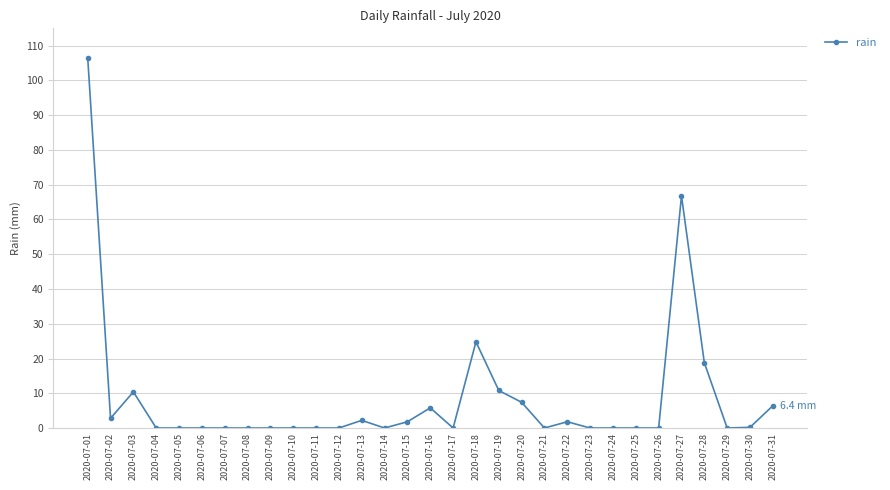

Where is the first local minimum?

2020-07-02